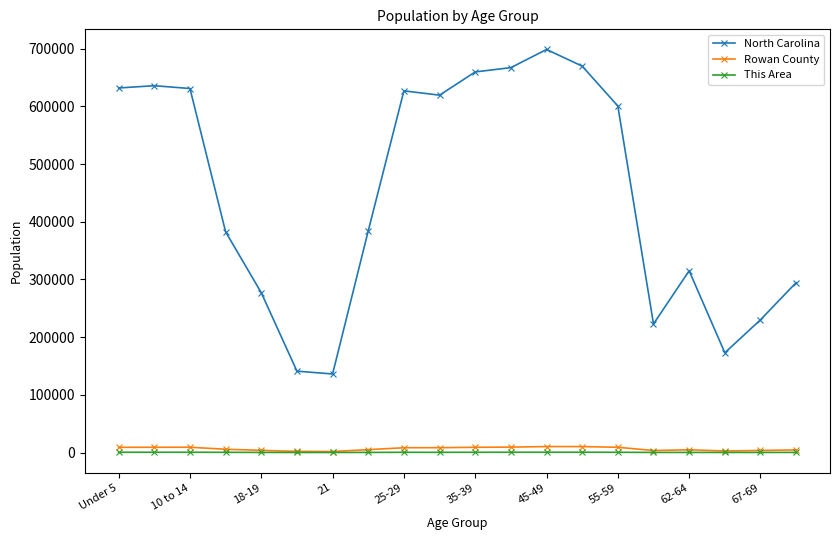

Which series has the widest spread of values?

North Carolina